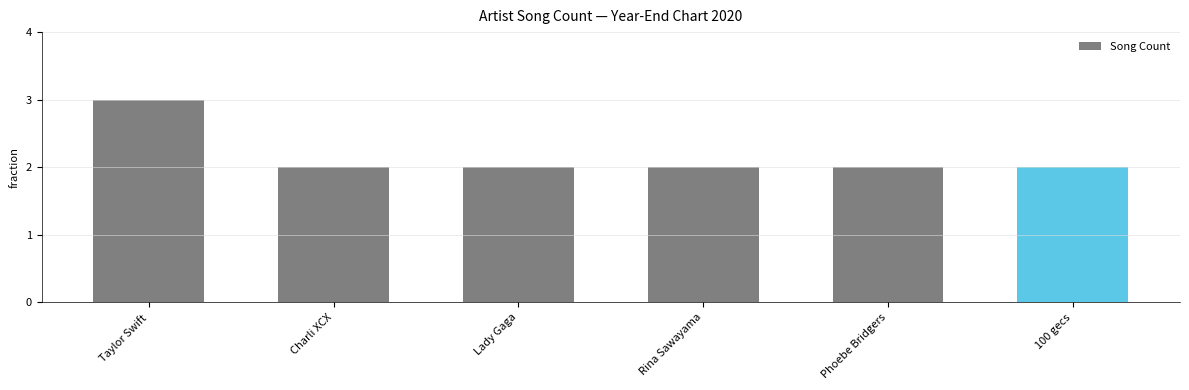

Which label corresponds to the largest value in the chart?

Taylor Swift